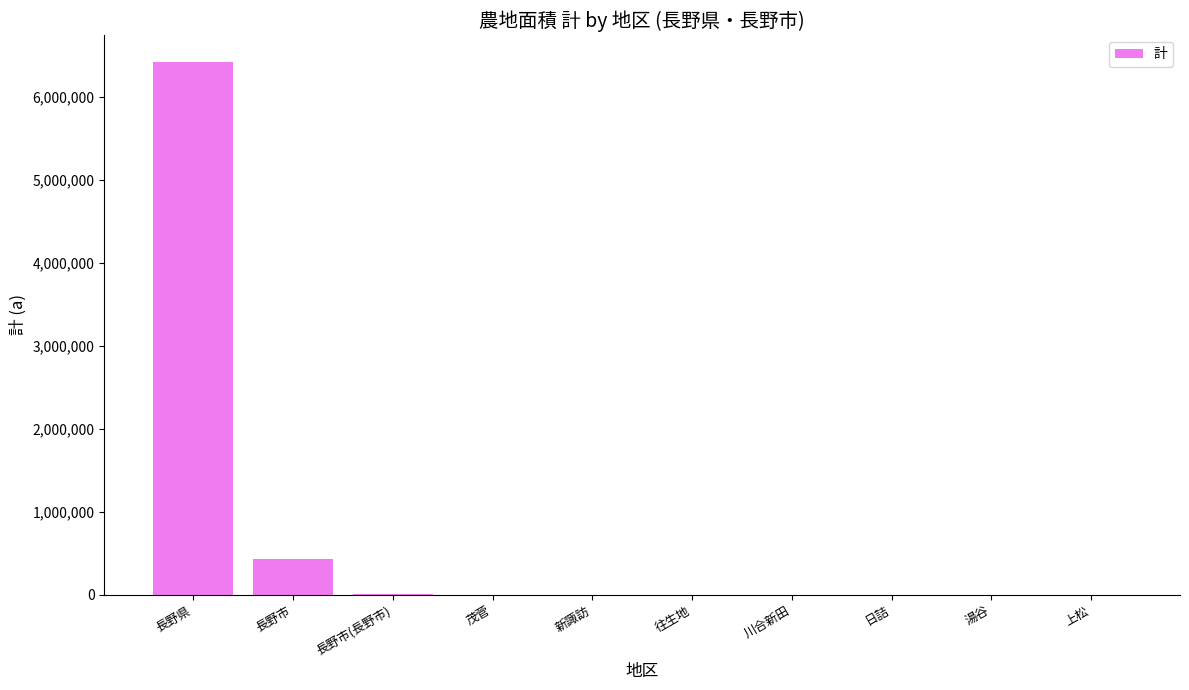

What is the greatest value displayed?

6424565